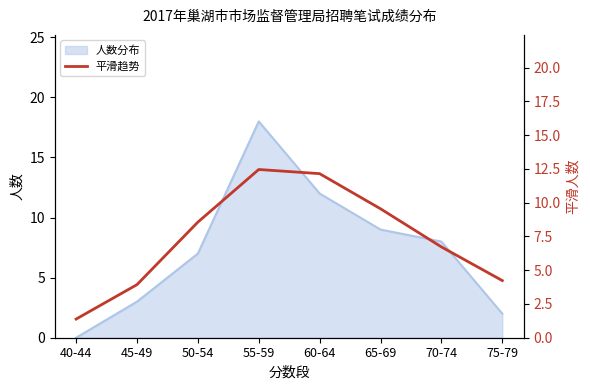

True or false: 人数分布 has a value of 8 at 70-74.

True